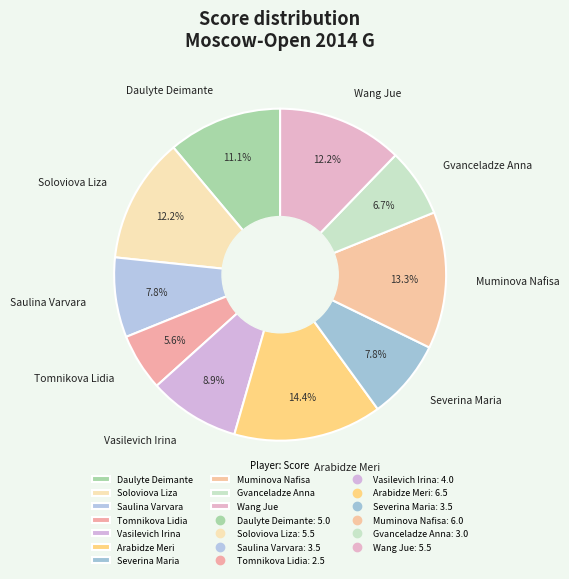

The Vasilevich Irina slice represents 9% of the pie. True or false?

True